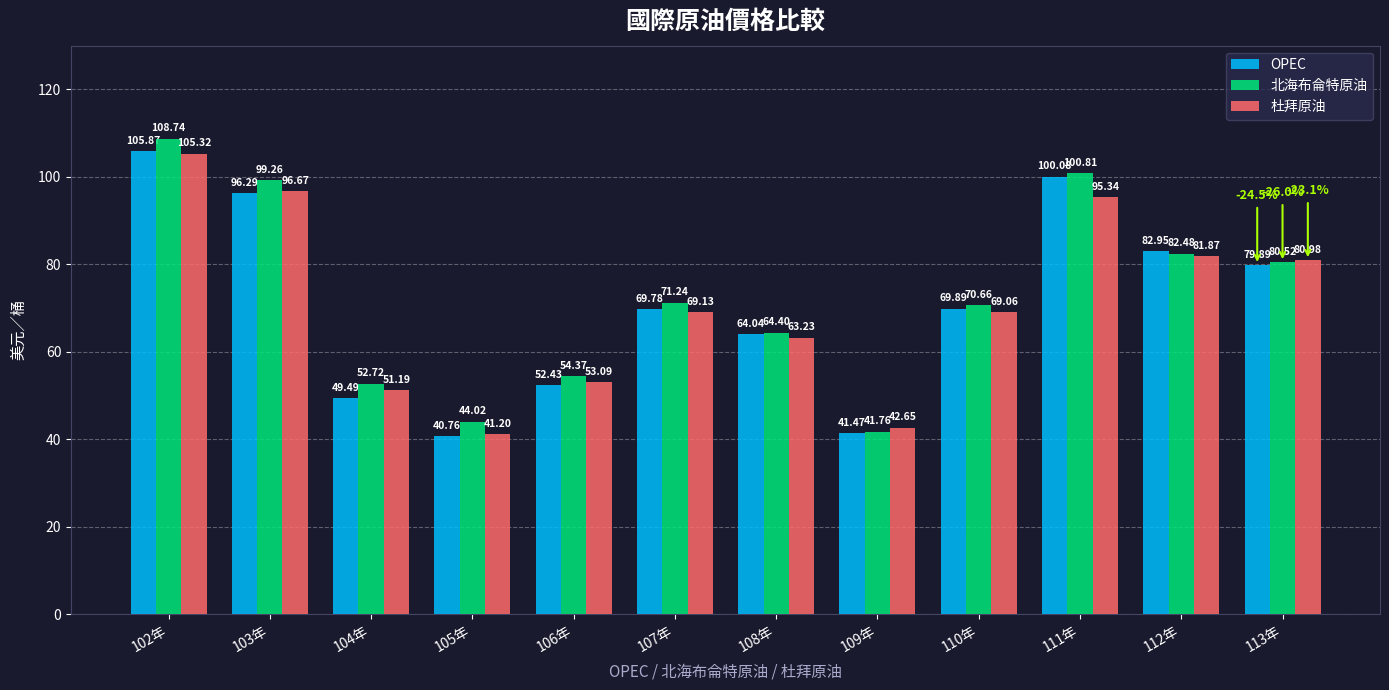

What is the difference between the maximum and minimum values in the 北海布侖特原油 series?

67.0